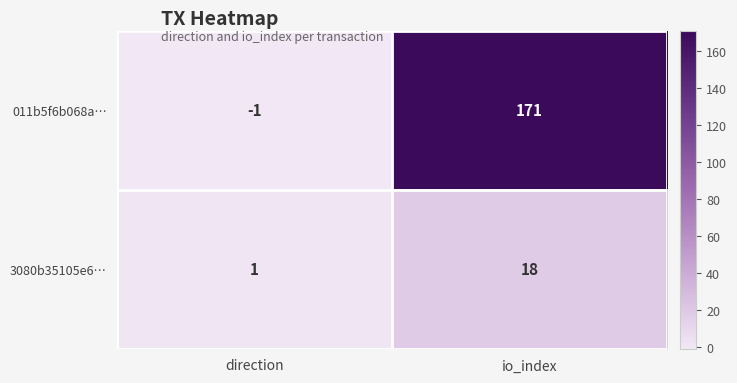

Is it true that 011b5f6b068a… equals 106 at io_index?

False